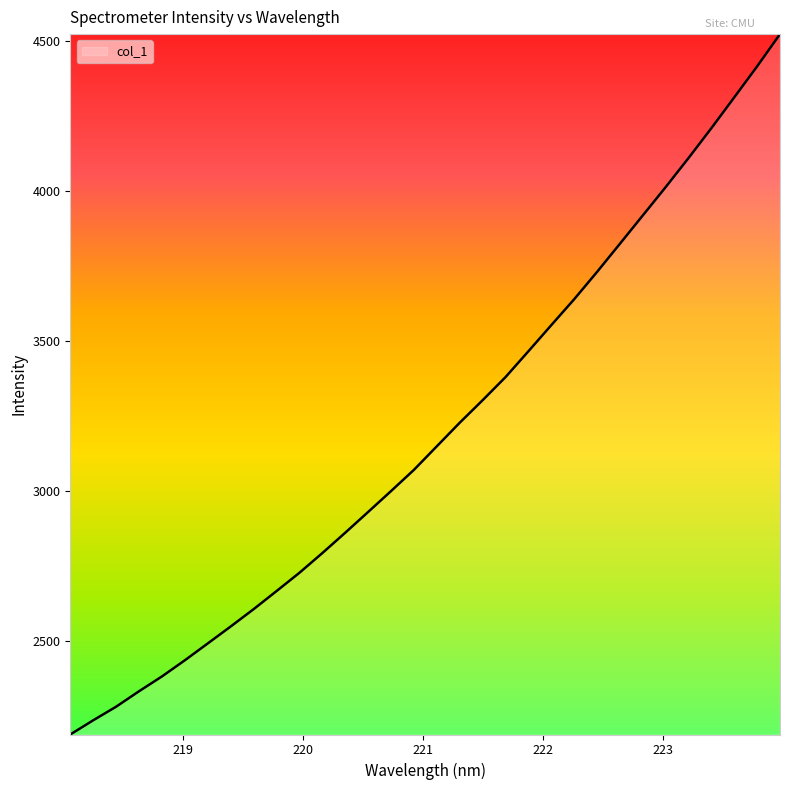

What is the minimum value shown in the chart?

2188.9